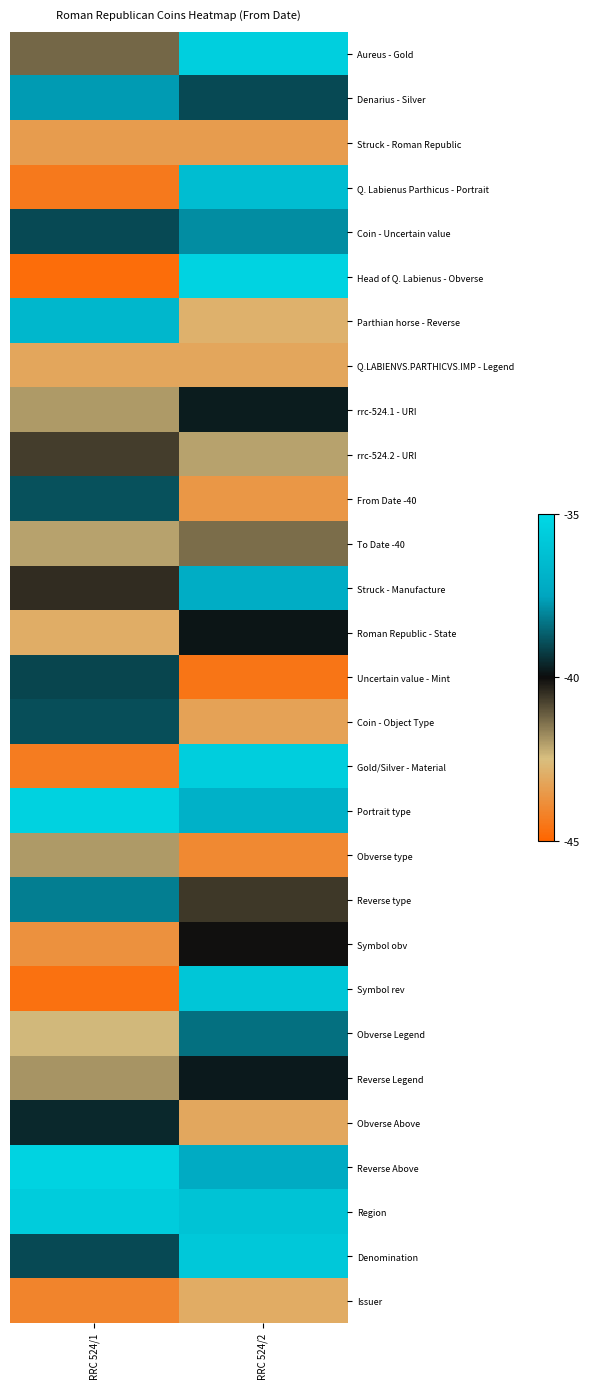

Which series changed the most between RRC 524/1 and RRC 524/2?

Head of Q. Labienus - Obverse